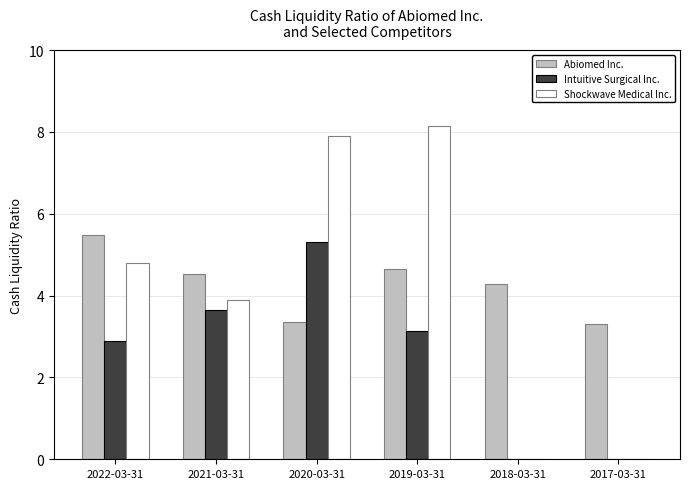

Reading left to right, extract all data points from this chart.

Abiomed Inc.: 2022-03-31=5.5	2021-03-31=4.5	2020-03-31=3.4	2019-03-31=4.6	2018-03-31=4.3	2017-03-31=3.3
Intuitive Surgical Inc.: 2022-03-31=2.9	2021-03-31=3.7	2020-03-31=5.3	2019-03-31=3.1	2018-03-31=0.0	2017-03-31=0.0
Shockwave Medical Inc.: 2022-03-31=4.8	2021-03-31=3.9	2020-03-31=7.9	2019-03-31=8.1	2018-03-31=0.0	2017-03-31=0.0